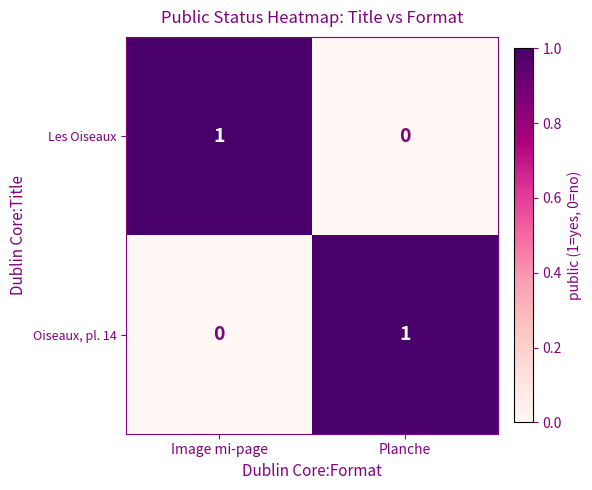

Reading right to left, transcribe all the data shown in this chart.

Les Oiseaux: Planche=0	Image mi-page=1
Oiseaux, pl. 14: Planche=1	Image mi-page=0